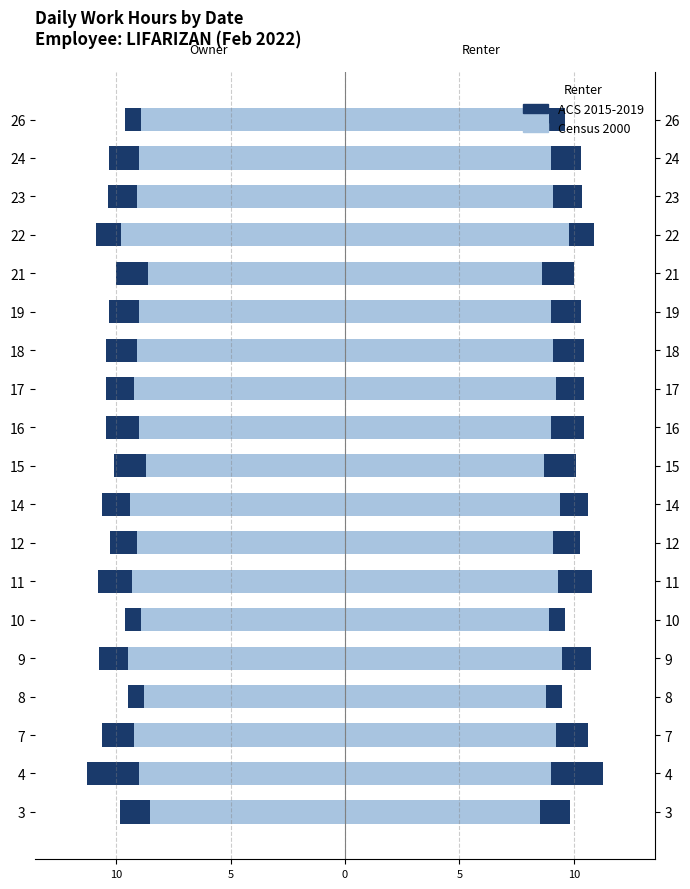

How many groups of bars are there?

19